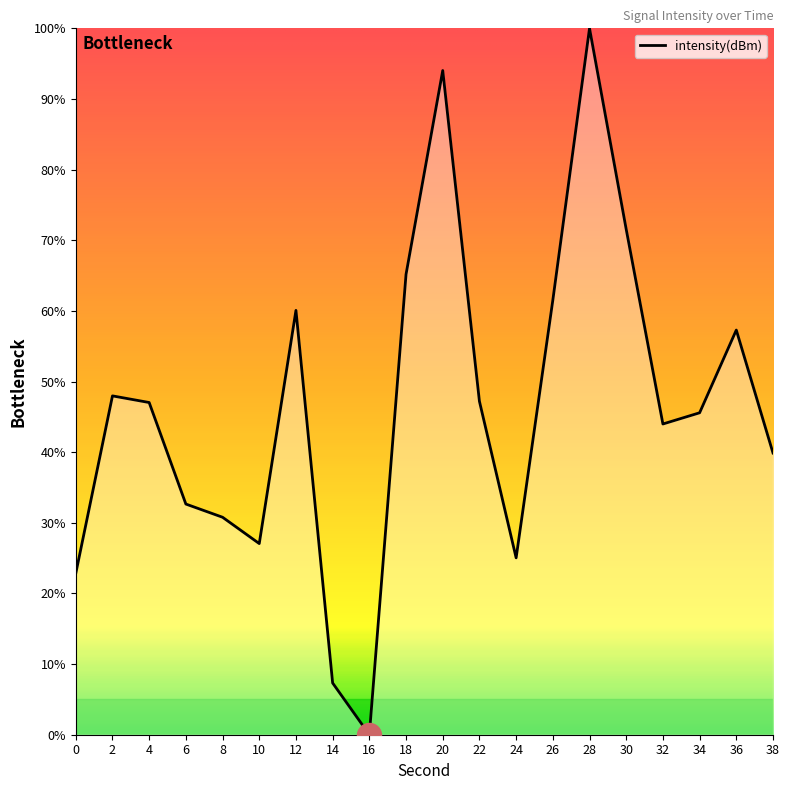

Which has a higher value, 32 or 6?

32